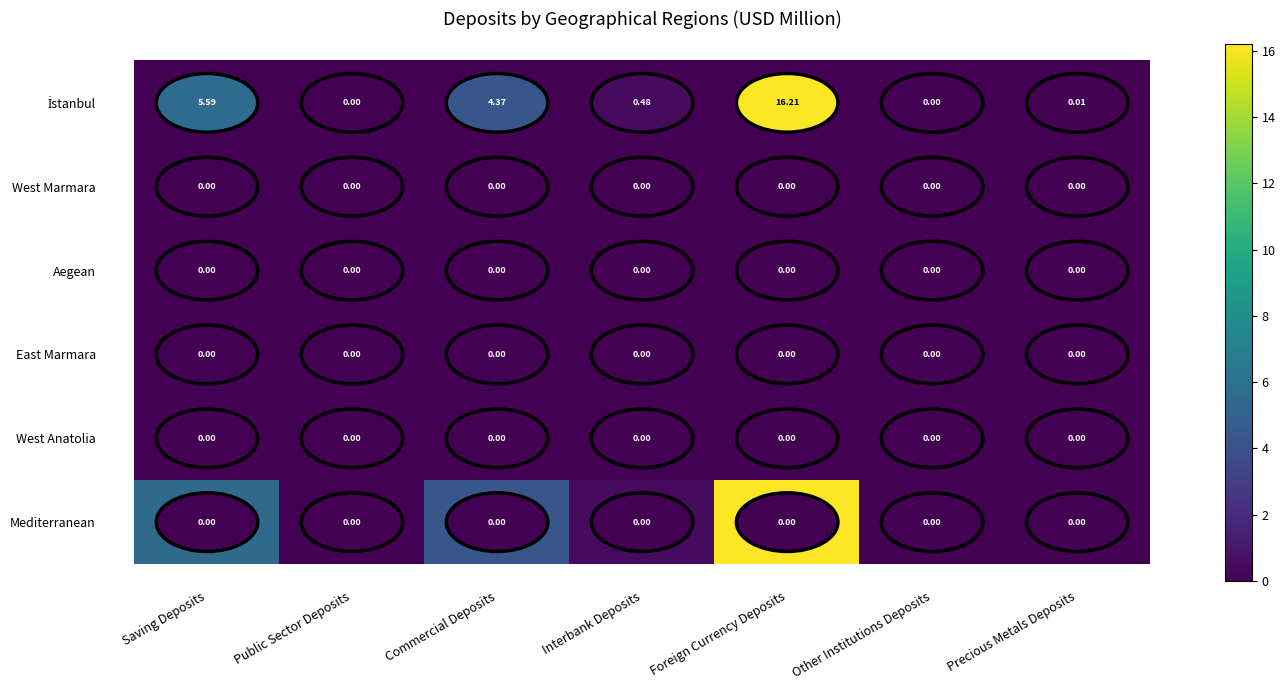

At which category is the sum across all series the highest?

Foreign Currency Deposits